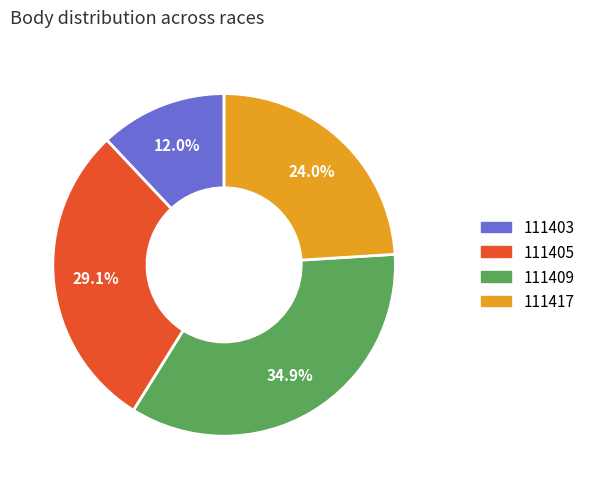

To the nearest percent, what is the average slice percentage?

25%